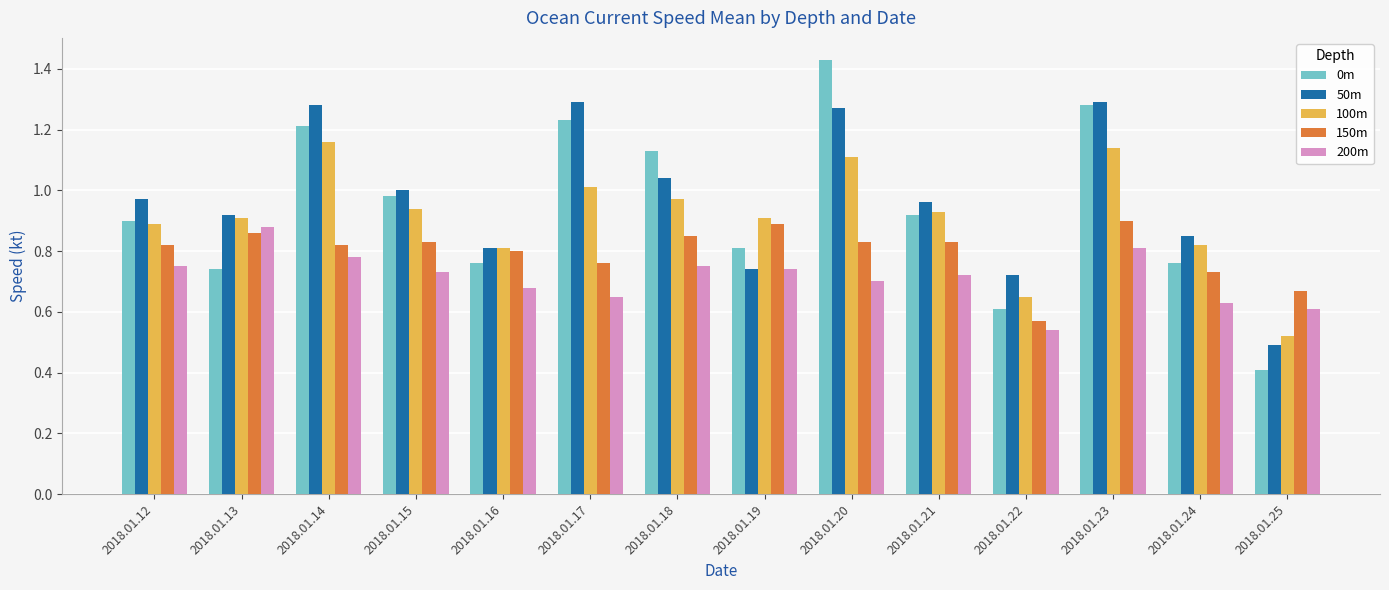

Between 2018.01.13 and 2018.01.23, which series saw the biggest shift?

0m